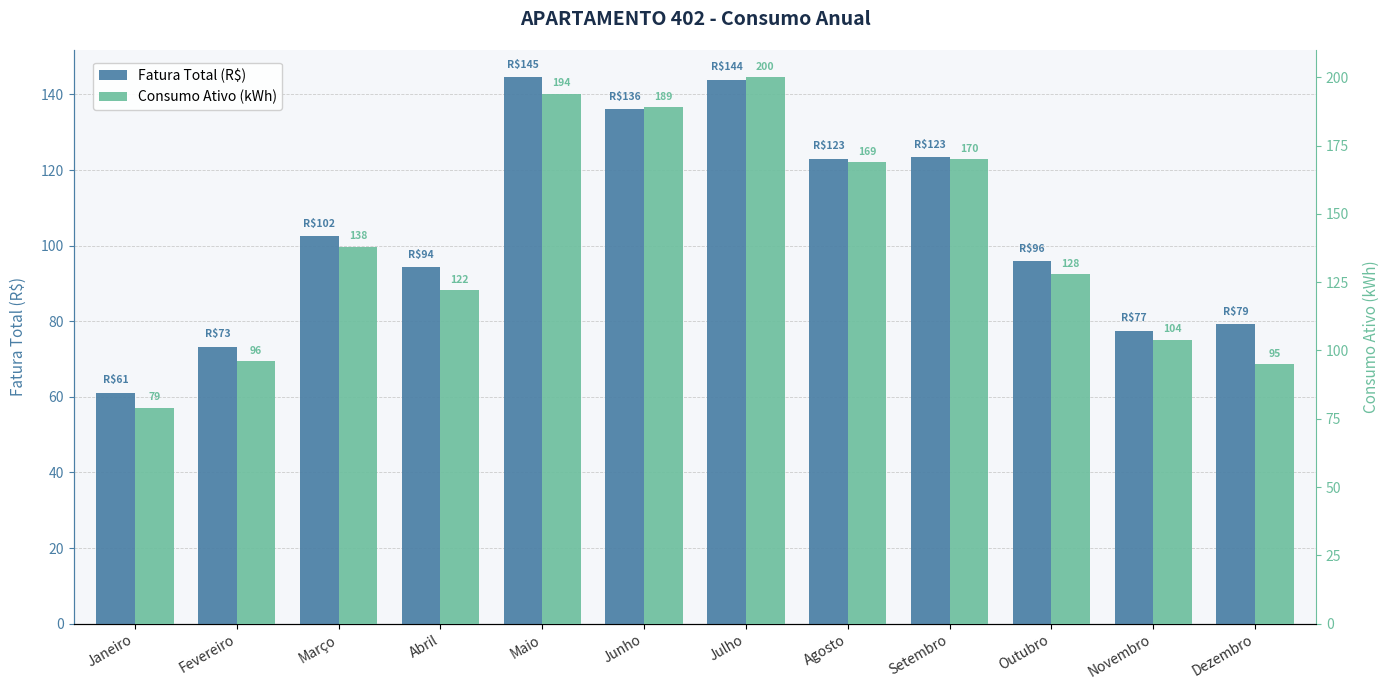

What is the difference between the maximum and minimum values in the Fatura Total (R$) series?

83.4